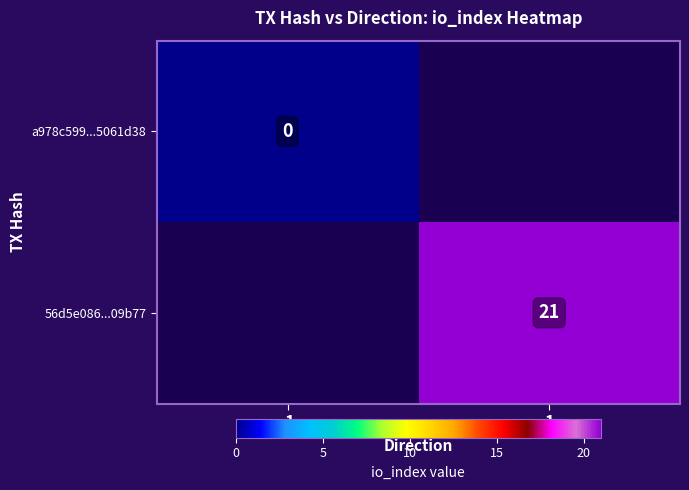

The value of 56d5e086...09b77 at 1 is 21. True or false?

True